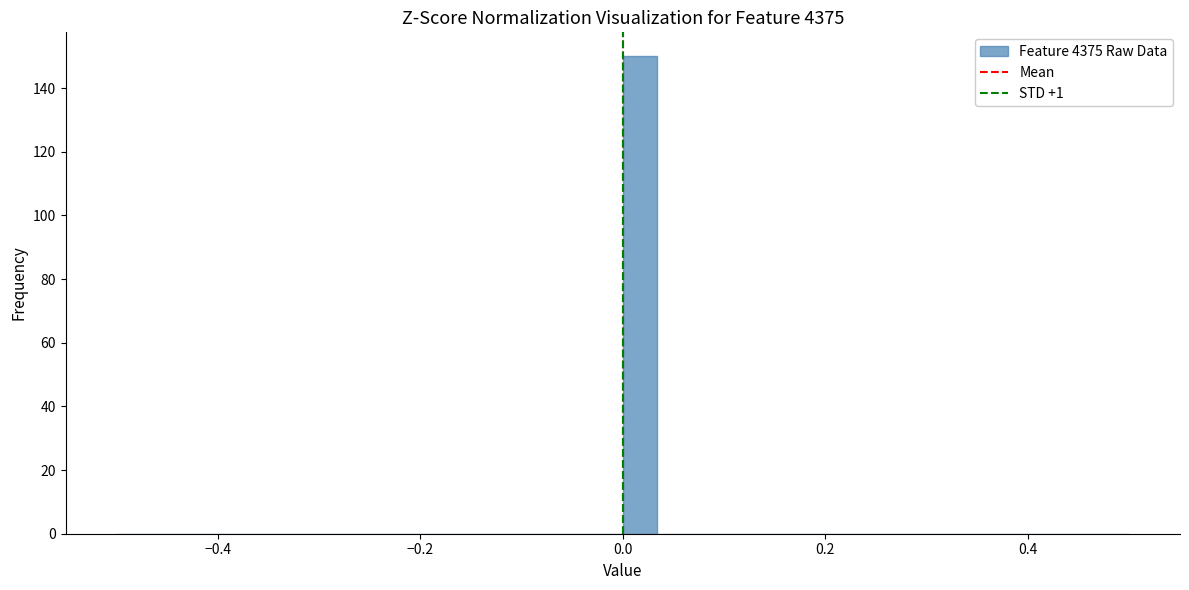

Read against the x-axis, roughly where is the centre of the tallest bar?

0.02